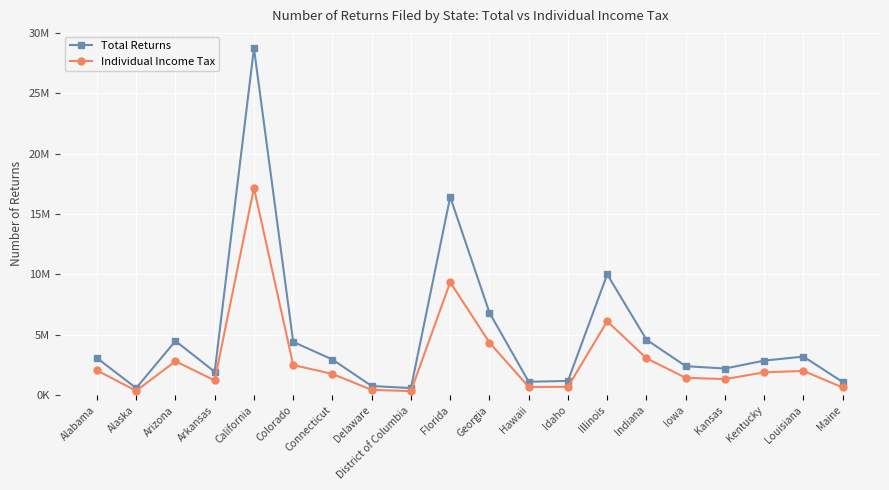

Which series changed the most between Arizona and Georgia?

Total Returns